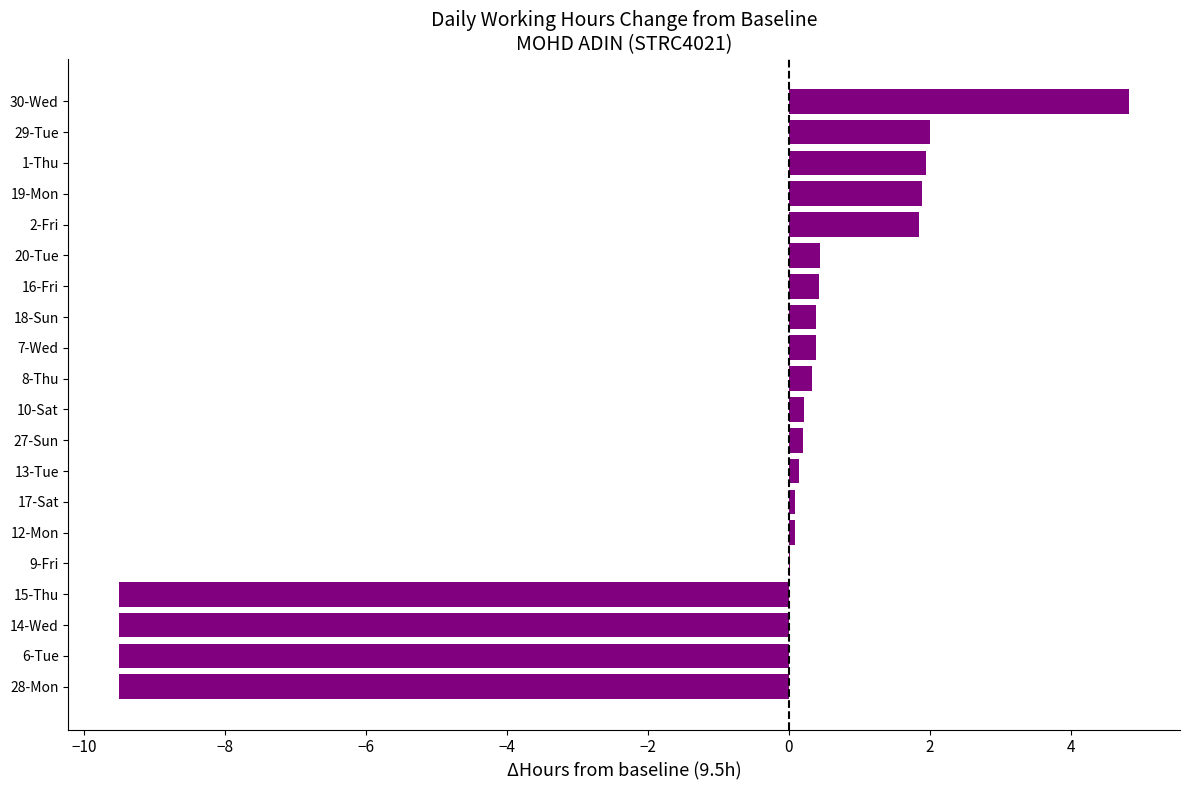

Read the value at 6-Tue.

-9.5